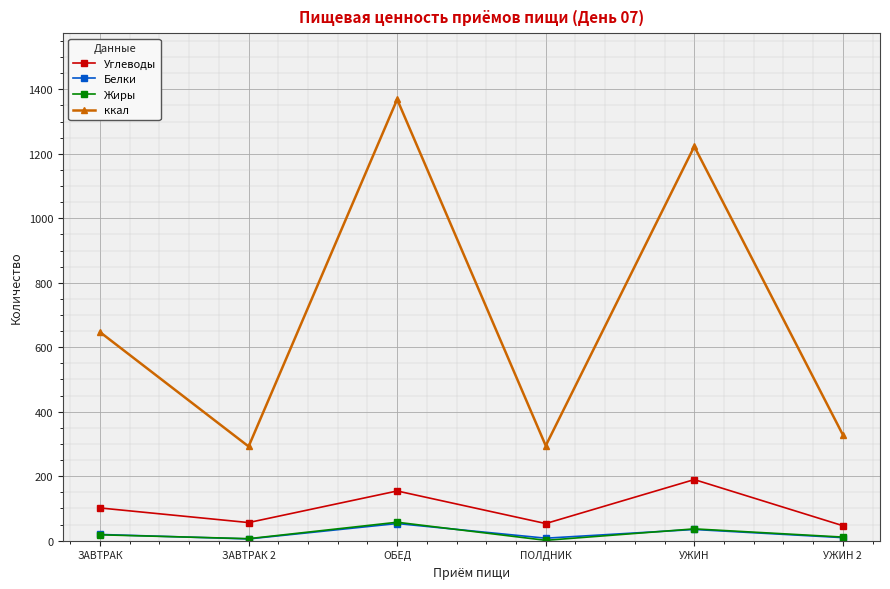

At which category is the sum across all series the highest?

ОБЕД